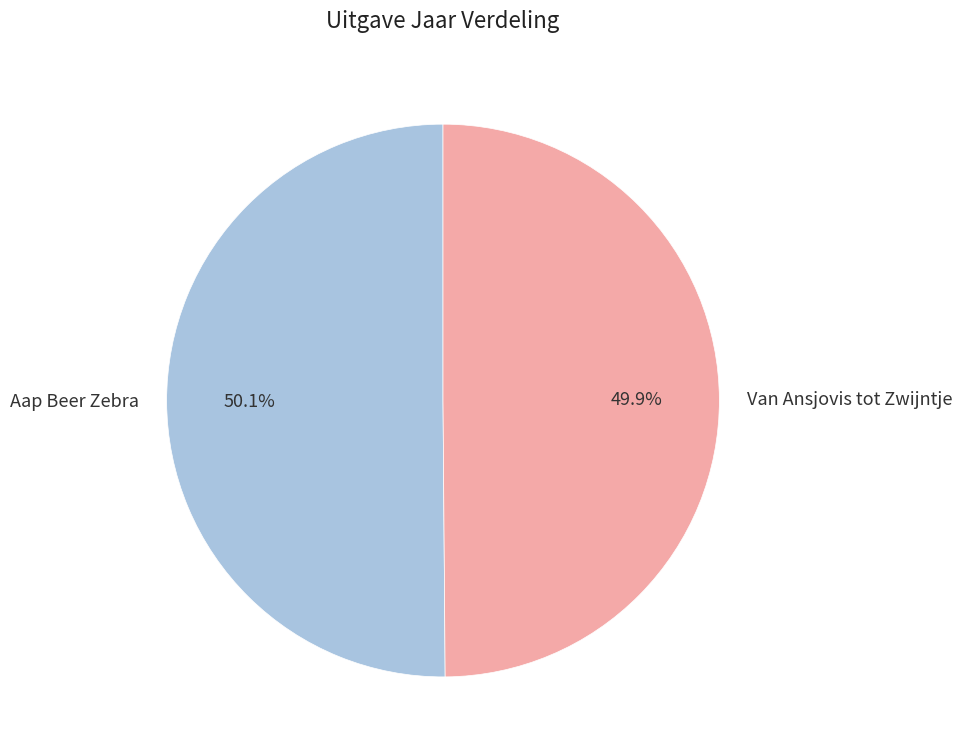

What is the ratio of the value at Aap Beer Zebra to the value at Van Ansjovis tot Zwijntje?

1.0